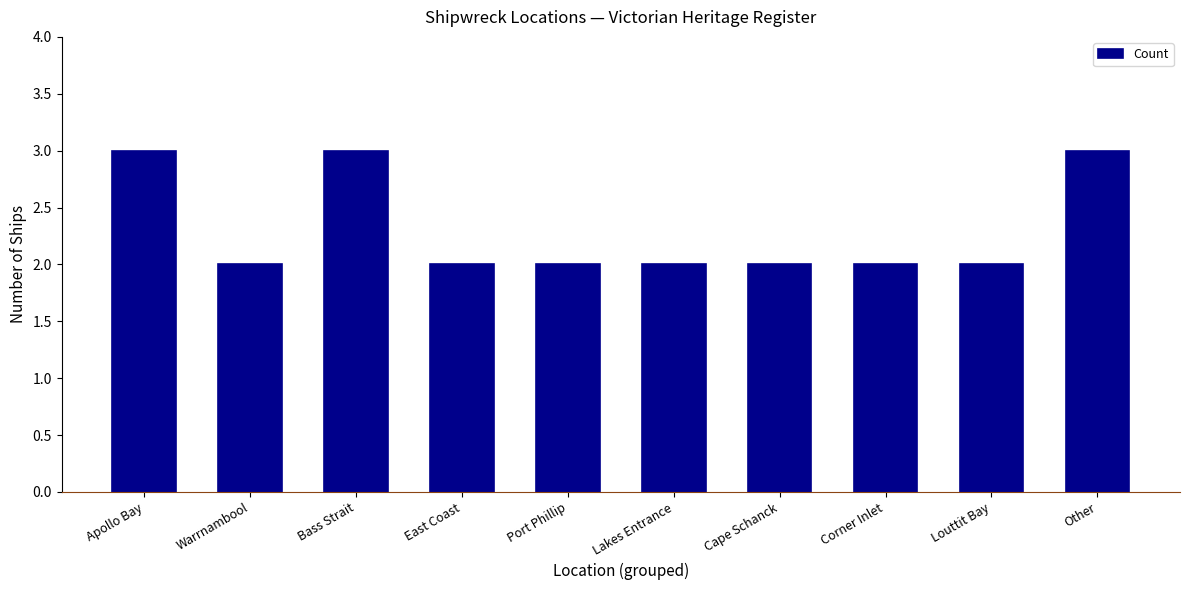

What is the greatest value displayed?

3